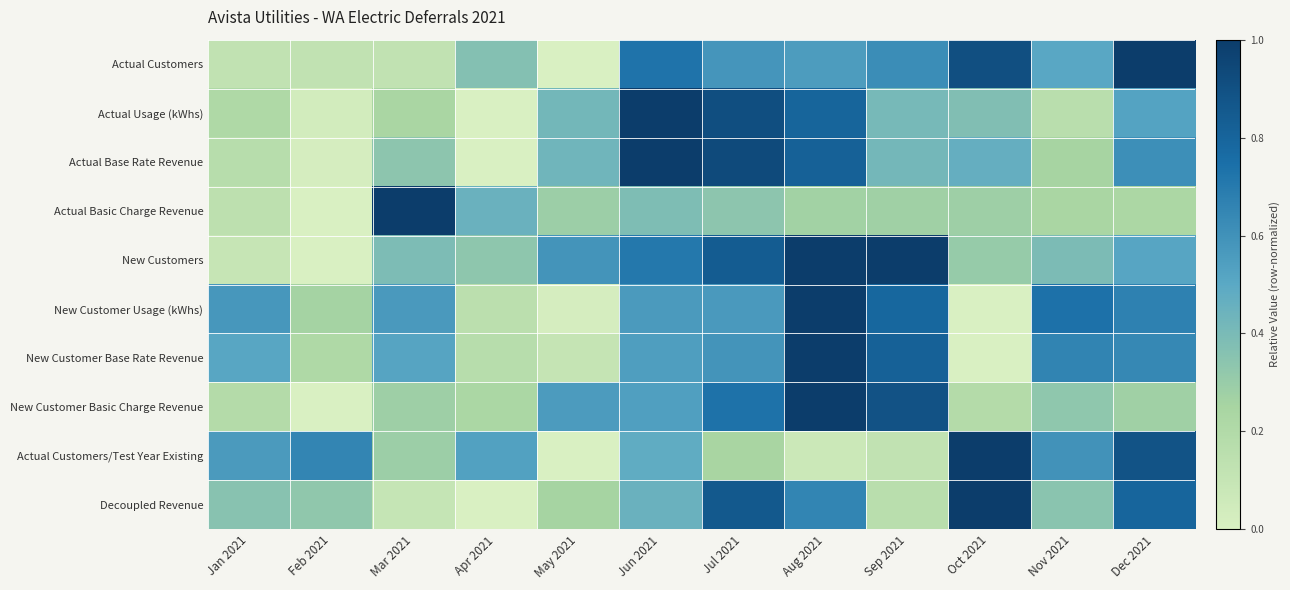

Reading right to left, what are all the values shown in this chart?

Actual Customers: Dec 2021=1.0	Nov 2021=0.5	Oct 2021=0.9	Sep 2021=0.6	Aug 2021=0.6	Jul 2021=0.6	Jun 2021=0.7	May 2021=0.0	Apr 2021=0.4	Mar 2021=0.1	Feb 2021=0.1	Jan 2021=0.1
Actual Usage (kWhs): Dec 2021=0.5	Nov 2021=0.2	Oct 2021=0.4	Sep 2021=0.4	Aug 2021=0.8	Jul 2021=0.9	Jun 2021=1.0	May 2021=0.4	Apr 2021=0.0	Mar 2021=0.2	Feb 2021=0.0	Jan 2021=0.2
Actual Base Rate Revenue: Dec 2021=0.6	Nov 2021=0.3	Oct 2021=0.5	Sep 2021=0.4	Aug 2021=0.8	Jul 2021=0.9	Jun 2021=1.0	May 2021=0.4	Apr 2021=0.0	Mar 2021=0.3	Feb 2021=0.0	Jan 2021=0.2
Actual Basic Charge Revenue: Dec 2021=0.2	Nov 2021=0.2	Oct 2021=0.3	Sep 2021=0.3	Aug 2021=0.3	Jul 2021=0.3	Jun 2021=0.4	May 2021=0.3	Apr 2021=0.5	Mar 2021=1.0	Feb 2021=0.0	Jan 2021=0.1
New Customers: Dec 2021=0.5	Nov 2021=0.4	Oct 2021=0.3	Sep 2021=1.0	Aug 2021=1.0	Jul 2021=0.8	Jun 2021=0.7	May 2021=0.6	Apr 2021=0.3	Mar 2021=0.4	Feb 2021=0.0	Jan 2021=0.1
New Customer Usage (kWhs): Dec 2021=0.7	Nov 2021=0.7	Oct 2021=0.0	Sep 2021=0.8	Aug 2021=1.0	Jul 2021=0.6	Jun 2021=0.6	May 2021=0.0	Apr 2021=0.2	Mar 2021=0.6	Feb 2021=0.3	Jan 2021=0.6
New Customer Base Rate Revenue: Dec 2021=0.6	Nov 2021=0.7	Oct 2021=0.0	Sep 2021=0.8	Aug 2021=1.0	Jul 2021=0.6	Jun 2021=0.5	May 2021=0.1	Apr 2021=0.2	Mar 2021=0.5	Feb 2021=0.2	Jan 2021=0.5
New Customer Basic Charge Revenue: Dec 2021=0.3	Nov 2021=0.3	Oct 2021=0.2	Sep 2021=0.9	Aug 2021=1.0	Jul 2021=0.7	Jun 2021=0.5	May 2021=0.6	Apr 2021=0.2	Mar 2021=0.3	Feb 2021=0.0	Jan 2021=0.2
Actual Customers/Test Year Existing: Dec 2021=0.9	Nov 2021=0.6	Oct 2021=1.0	Sep 2021=0.1	Aug 2021=0.1	Jul 2021=0.2	Jun 2021=0.5	May 2021=0.0	Apr 2021=0.5	Mar 2021=0.3	Feb 2021=0.6	Jan 2021=0.6
Decoupled Revenue: Dec 2021=0.8	Nov 2021=0.3	Oct 2021=1.0	Sep 2021=0.2	Aug 2021=0.7	Jul 2021=0.9	Jun 2021=0.5	May 2021=0.3	Apr 2021=0.0	Mar 2021=0.1	Feb 2021=0.3	Jan 2021=0.4